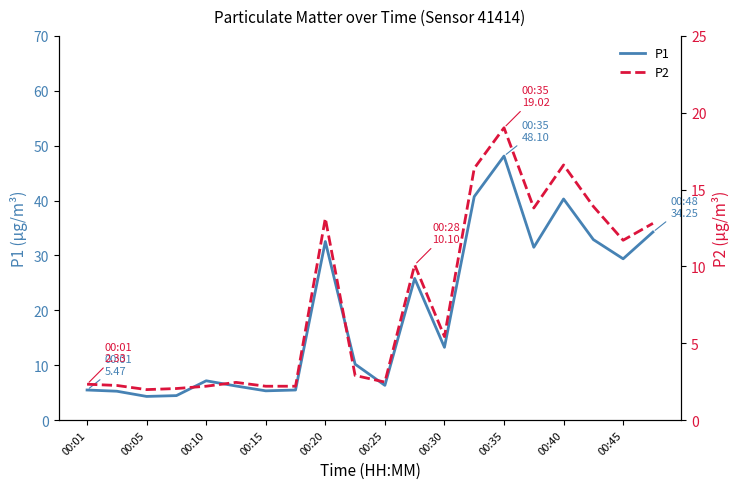

What is the approximate value of P1 at 19?

34.2